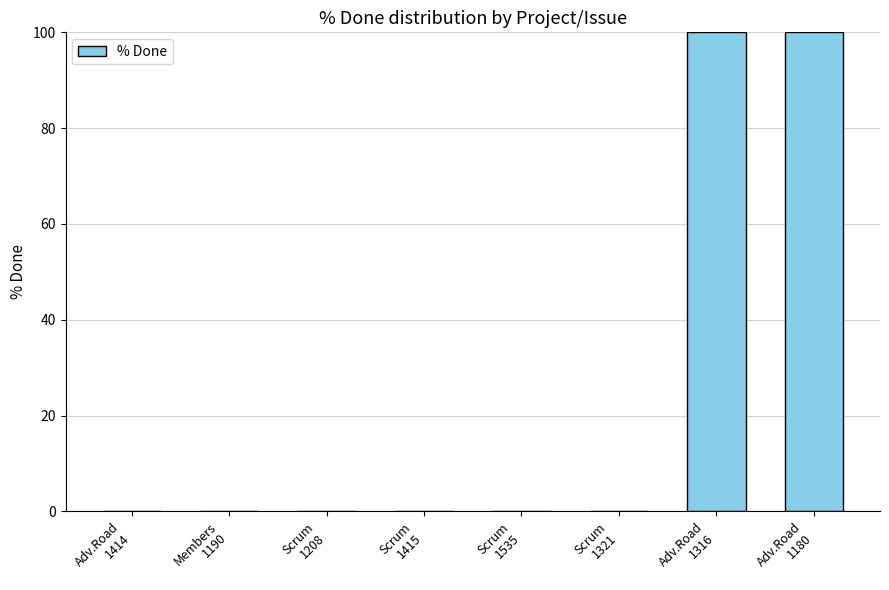

What is the average value?

25